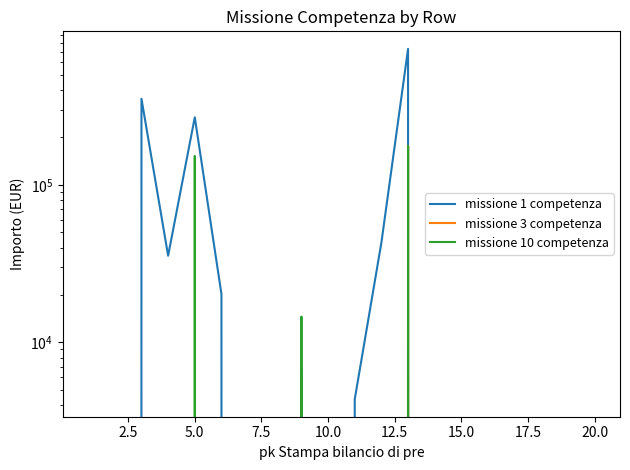

The value of missione 3 competenza at 12.5 is 97265.8. True or false?

False